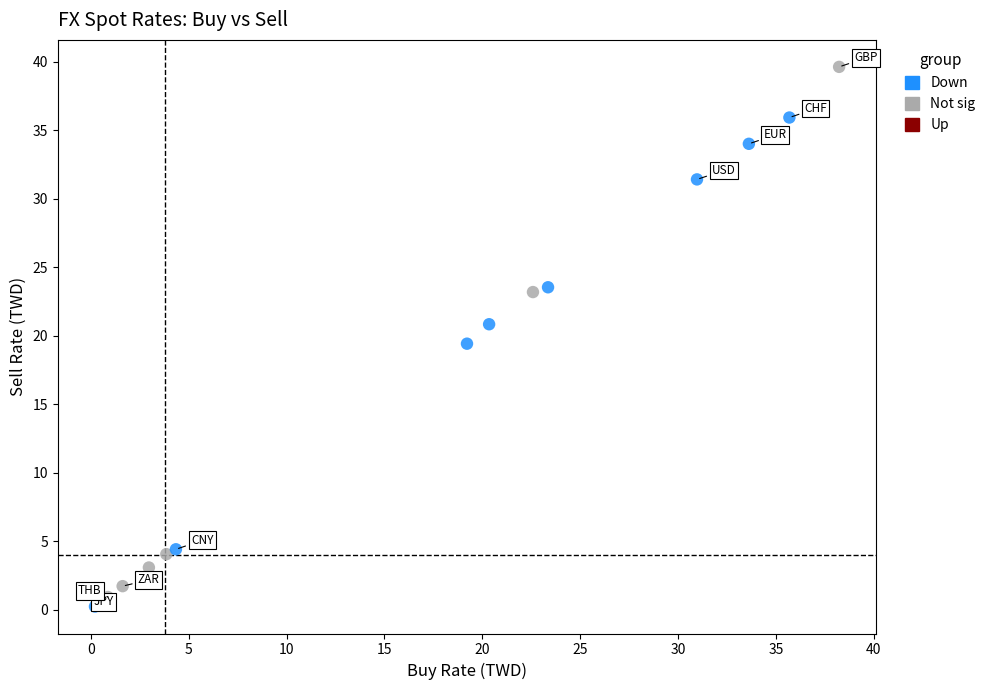

Which series has the largest Y range (max minus min)?

Not sig